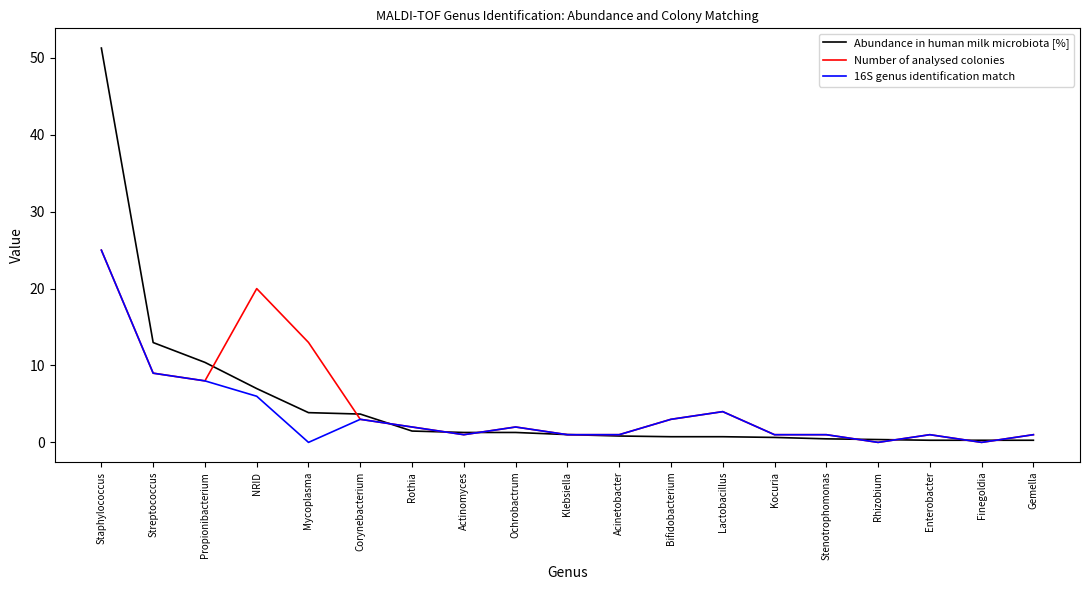

Where is the first local maximum for 16S genus identification match?

Corynebacterium